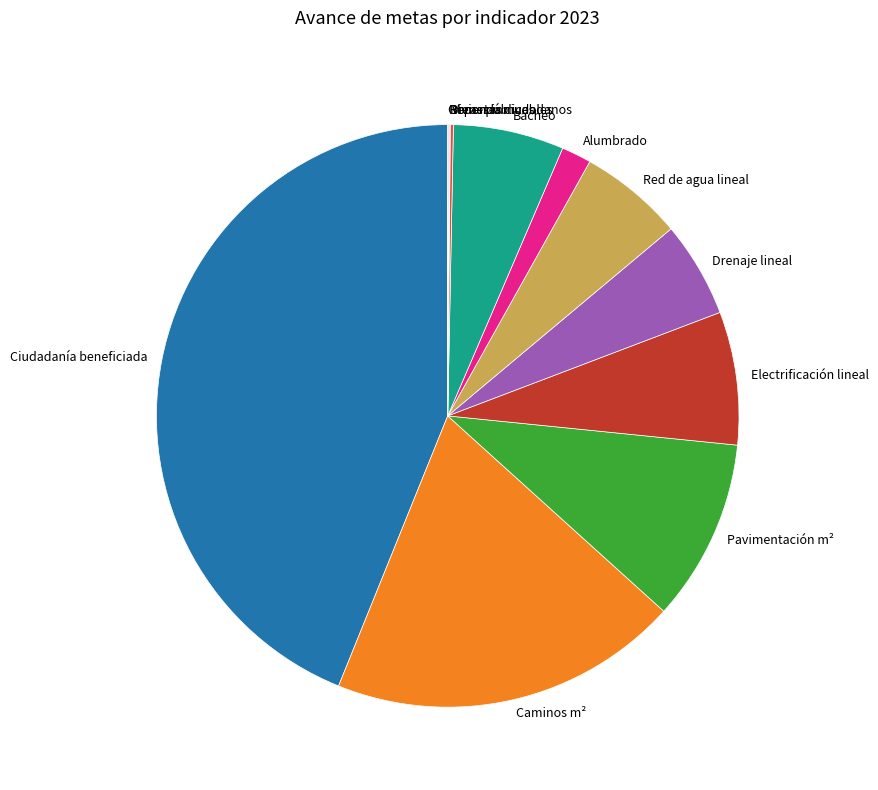

What is the ratio of the value at Bacheo to the value at Pavimentación m²?

0.6